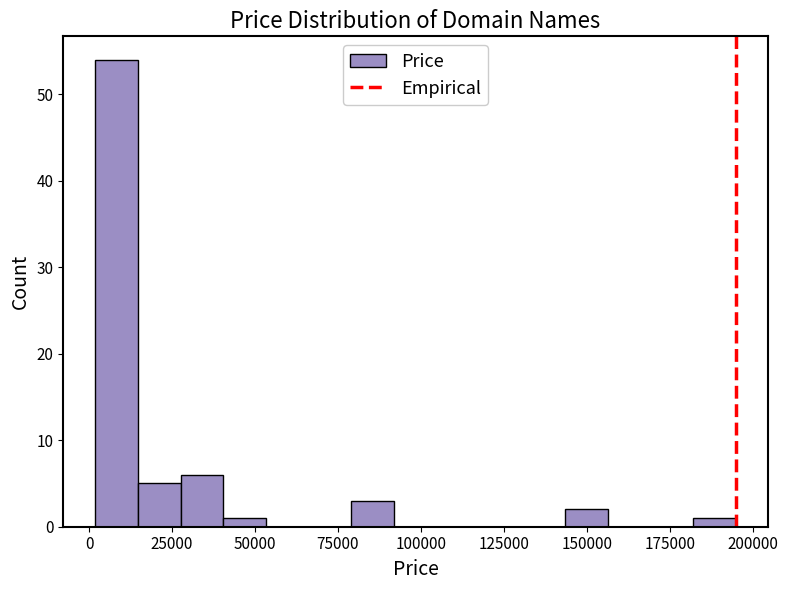

Around what value on the x-axis is the tallest bar? Give the approximate position of its centre, as read against the axis.

10000